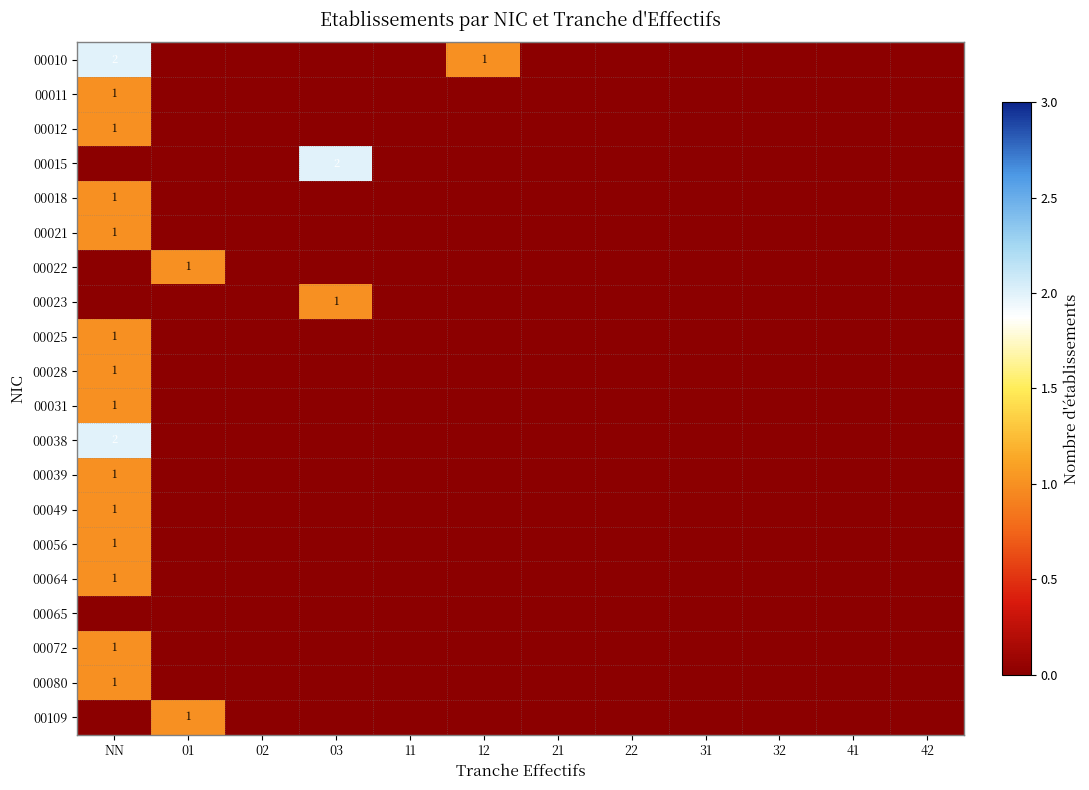

At 11, list the series in order from largest to smallest.

00010, 00011, 00012, 00015, 00018, 00021, 00022, 00023, 00025, 00028, 00031, 00038, 00039, 00049, 00056, 00064, 00065, 00072, 00080, 00109